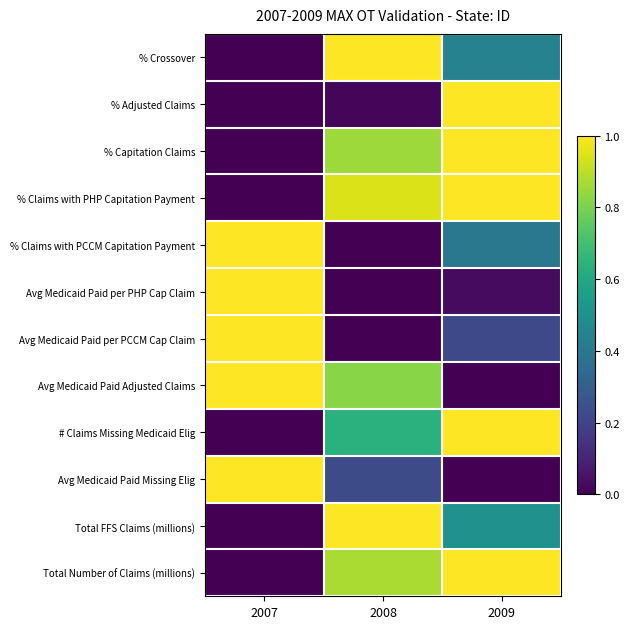

Reading left to right, extract all data points from this chart.

% Crossover: 2007=0.0	2008=1.0	2009=0.4
% Adjusted Claims: 2007=0.0	2008=0.0	2009=1.0
% Capitation Claims: 2007=0.0	2008=0.9	2009=1.0
% Claims with PHP Capitation Payment: 2007=0.0	2008=0.9	2009=1.0
% Claims with PCCM Capitation Payment: 2007=1.0	2008=0.0	2009=0.4
Avg Medicaid Paid per PHP Cap Claim: 2007=1.0	2008=0.0	2009=0.0
Avg Medicaid Paid per PCCM Cap Claim: 2007=1.0	2008=0.0	2009=0.2
Avg Medicaid Paid Adjusted Claims: 2007=1.0	2008=0.8	2009=0.0
# Claims Missing Medicaid Elig: 2007=0.0	2008=0.6	2009=1.0
Avg Medicaid Paid Missing Elig: 2007=1.0	2008=0.2	2009=0.0
Total FFS Claims (millions): 2007=0.0	2008=1.0	2009=0.5
Total Number of Claims (millions): 2007=0.0	2008=0.9	2009=1.0